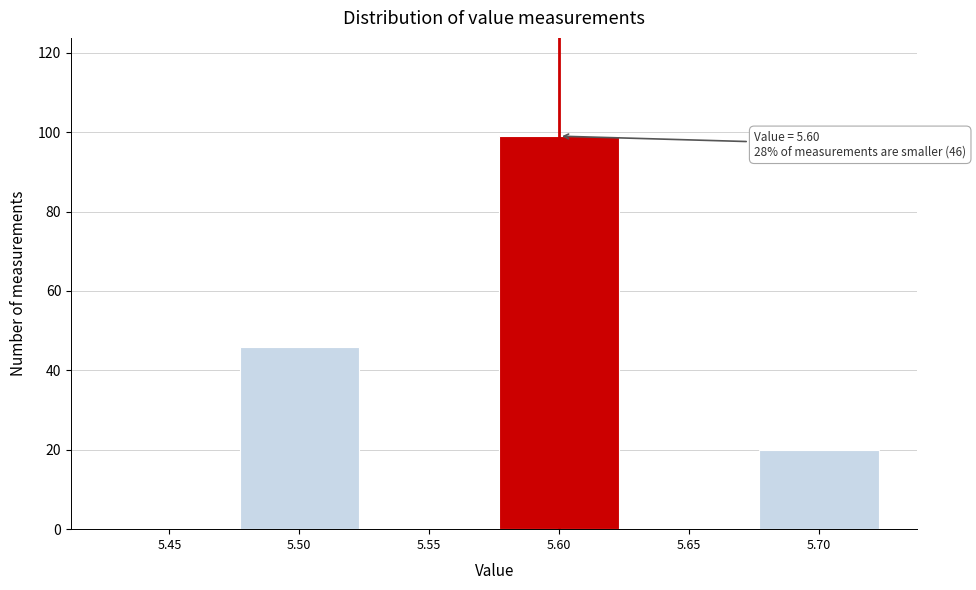

Reading left to right, what are all the values shown in this chart?

5.45=0	5.50=46	5.55=0	5.60=99	5.65=0	5.70=20